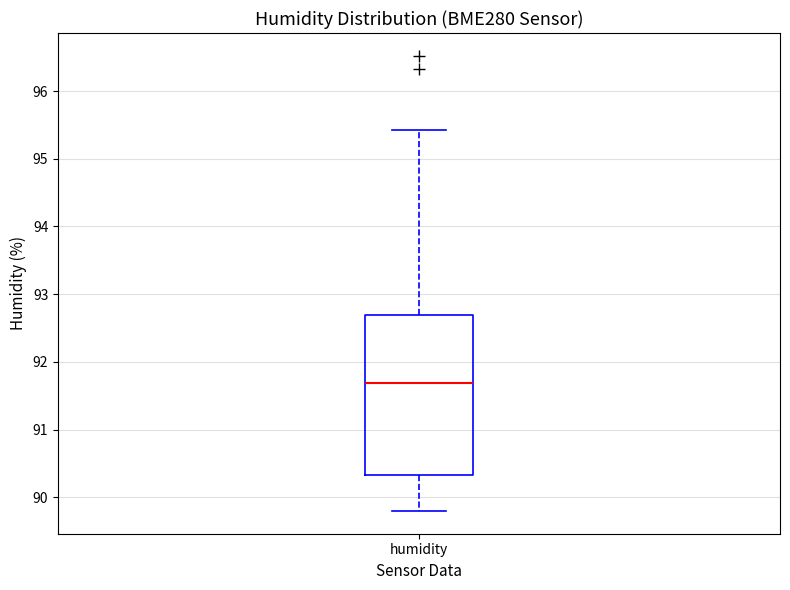

Transcribe this box plot: give where the median line is, the range the box spans, and where the two whiskers end, as read against the y-axis. The values are not printed on the chart, so give them approximately, as read against the axis.

median 91.7, box 90.3 to 92.7, whiskers 89.8 to 95.4